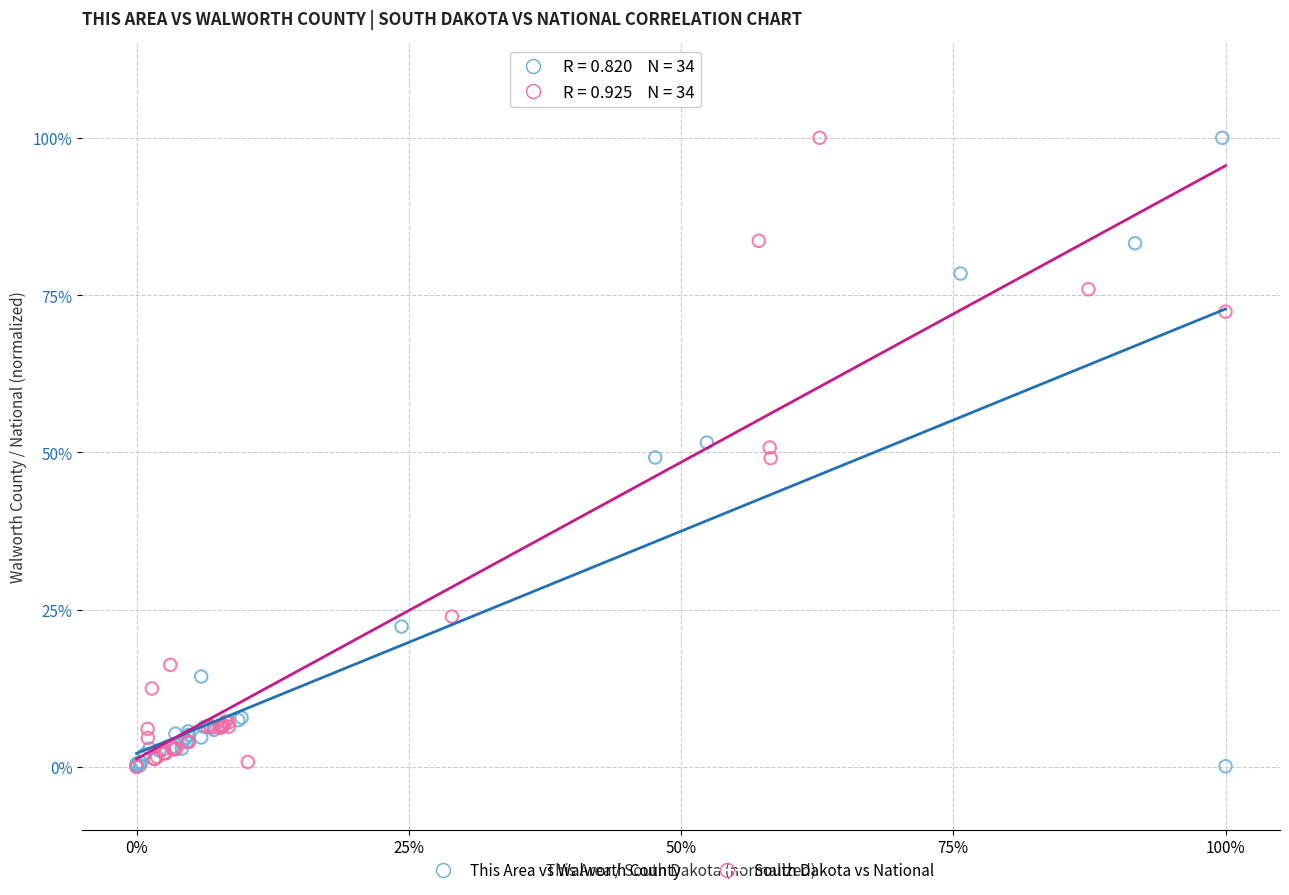

What are all the series names shown in the legend?

This Area vs Walworth County, South Dakota vs National